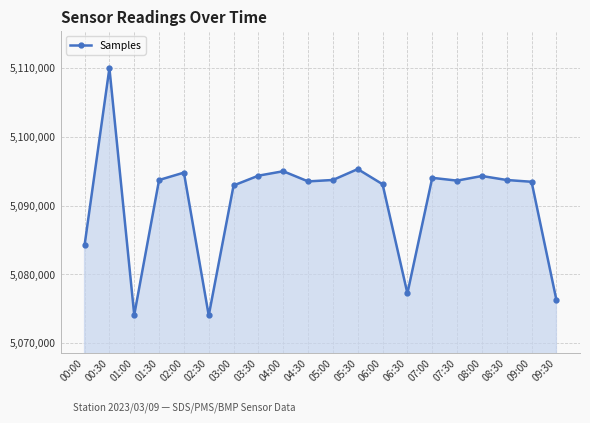

The chart shows a value of 5093717 at 05:00. True or false?

True